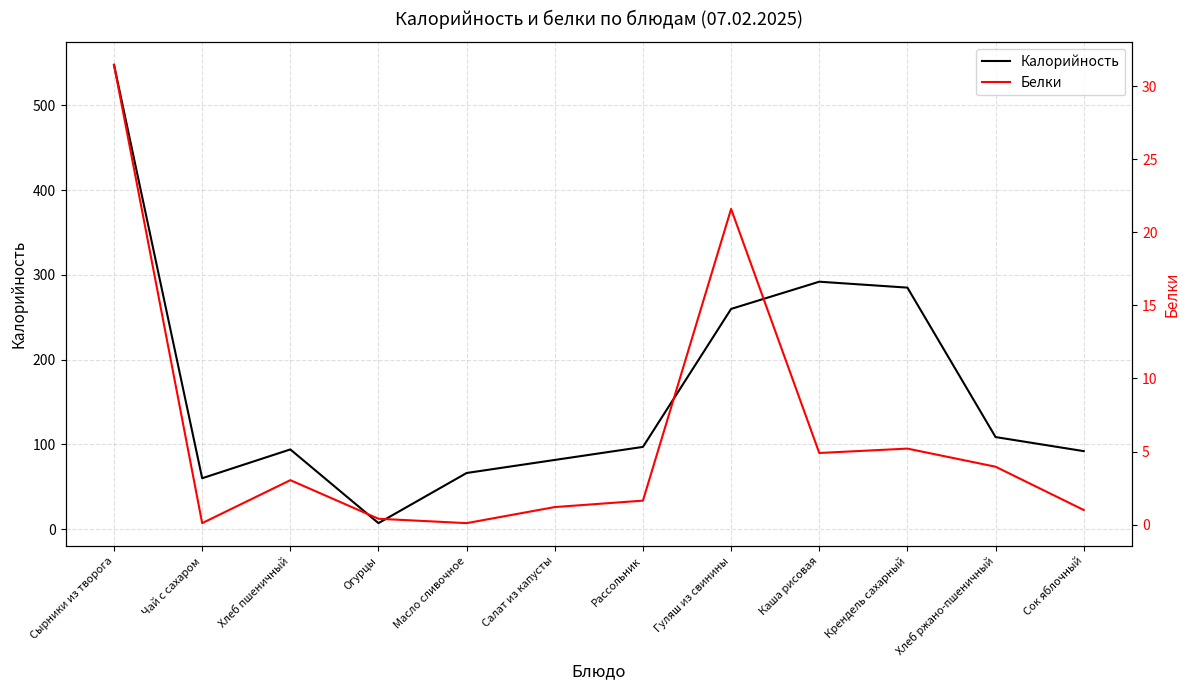

True or false: Калорийность has a value of 147.4 at Гуляш из свинины.

False